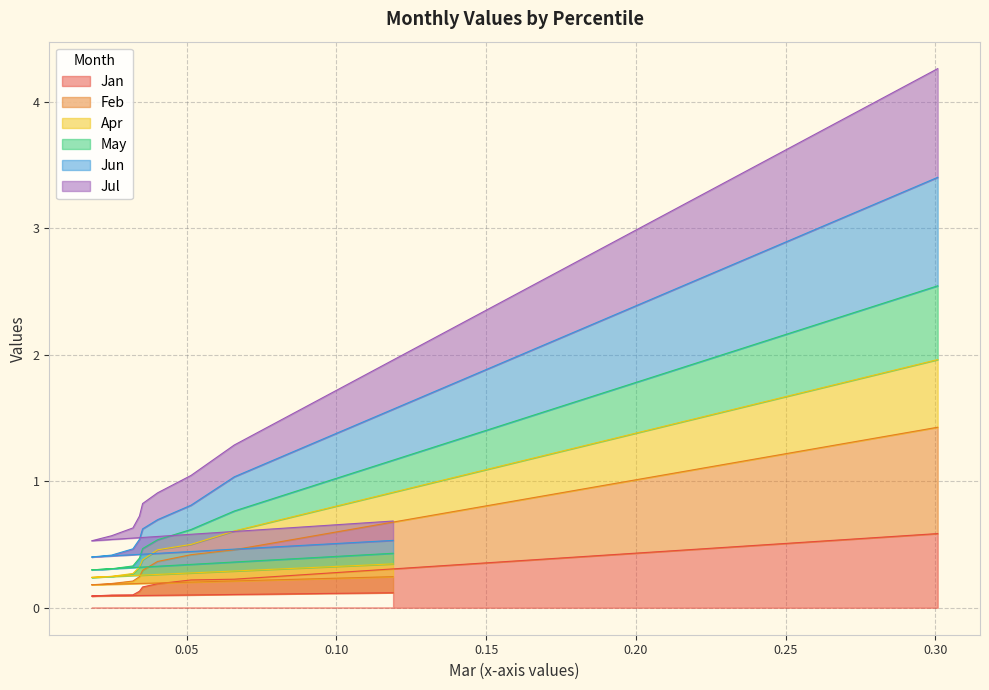

Read the May value at pct75.

0.8